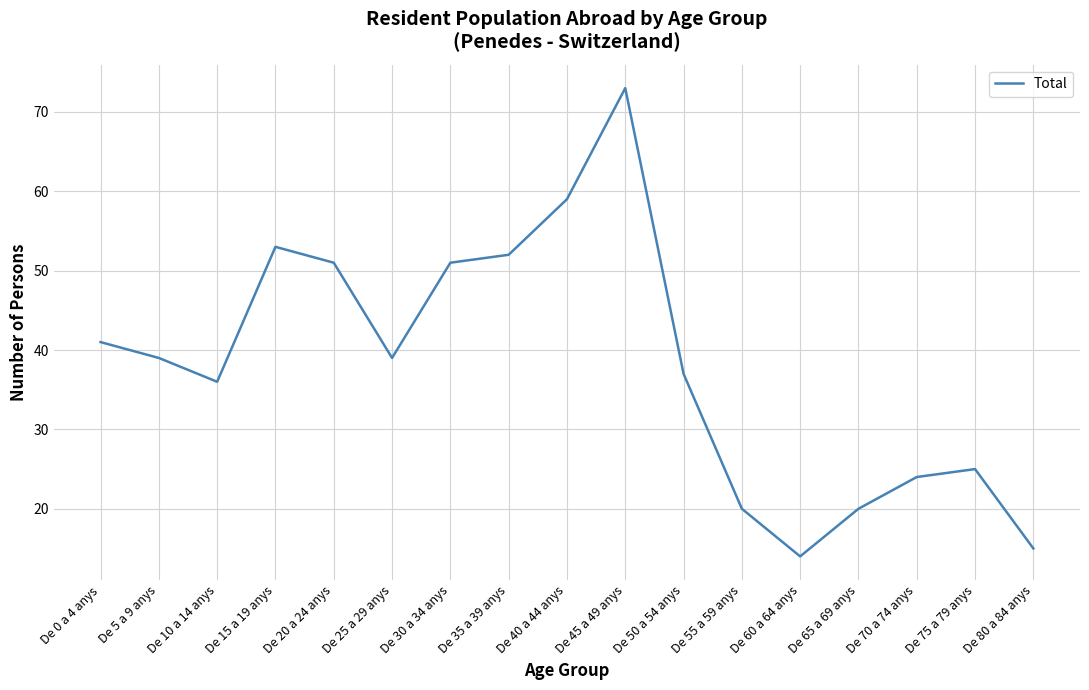

What is the change in value from De 45 a 49 anys to De 75 a 79 anys?

-48